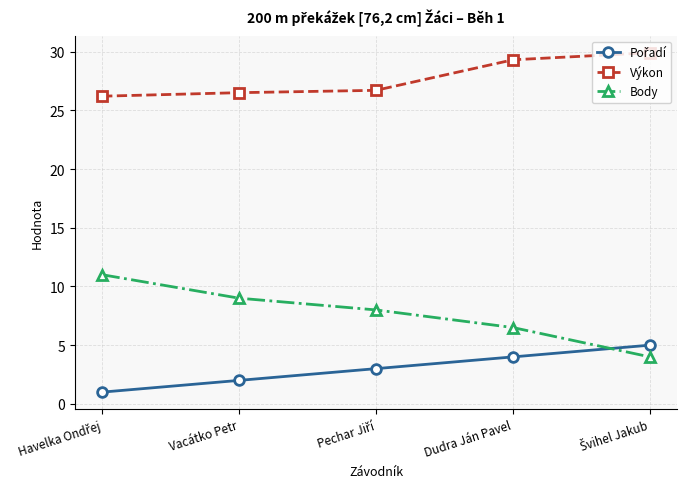

What is the label of the 2nd point from the right?

Dudra Ján Pavel